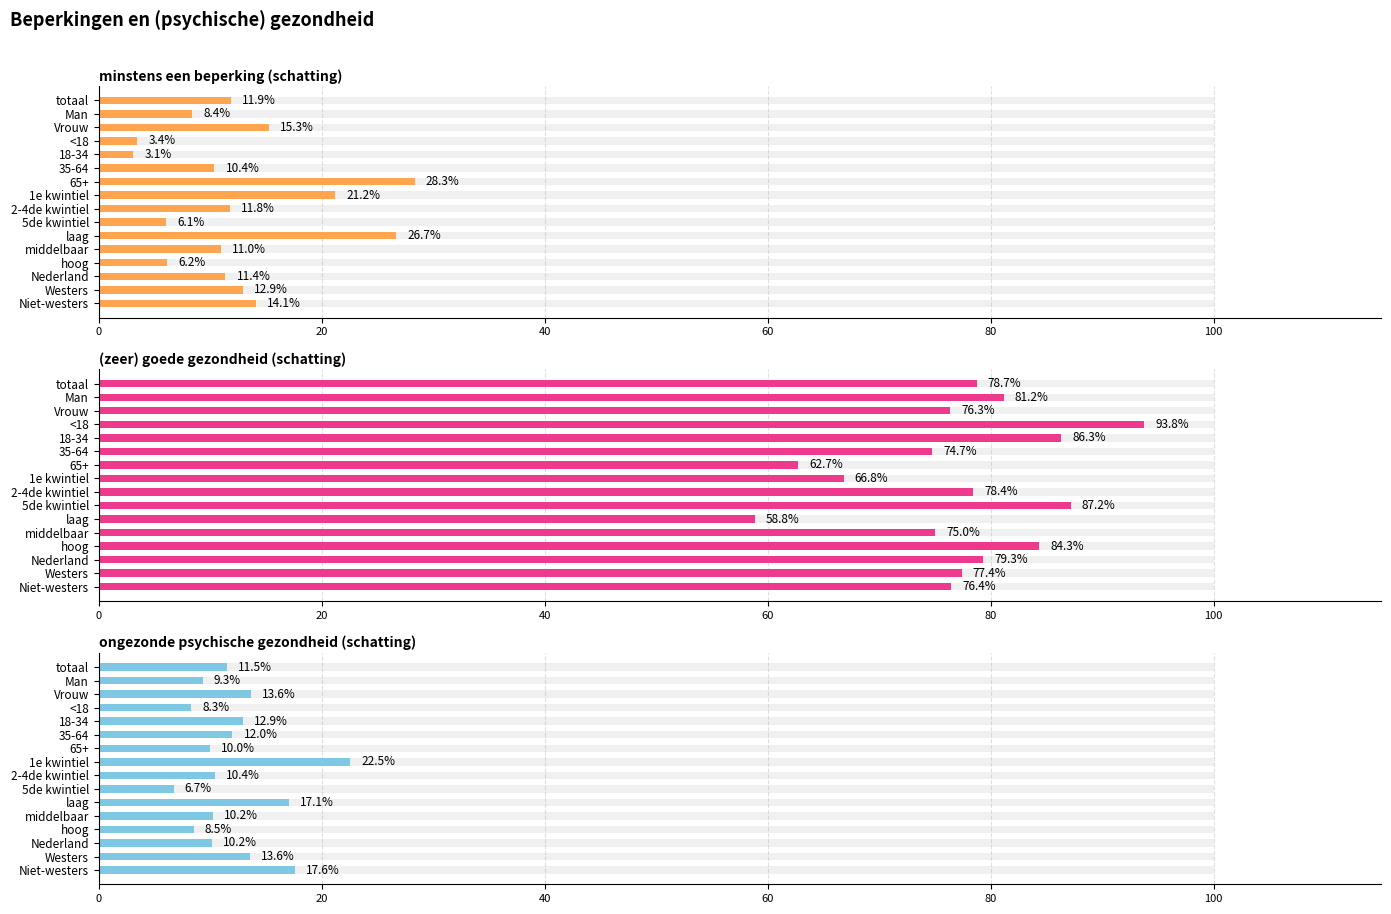

What position from the left is middelbaar?

12